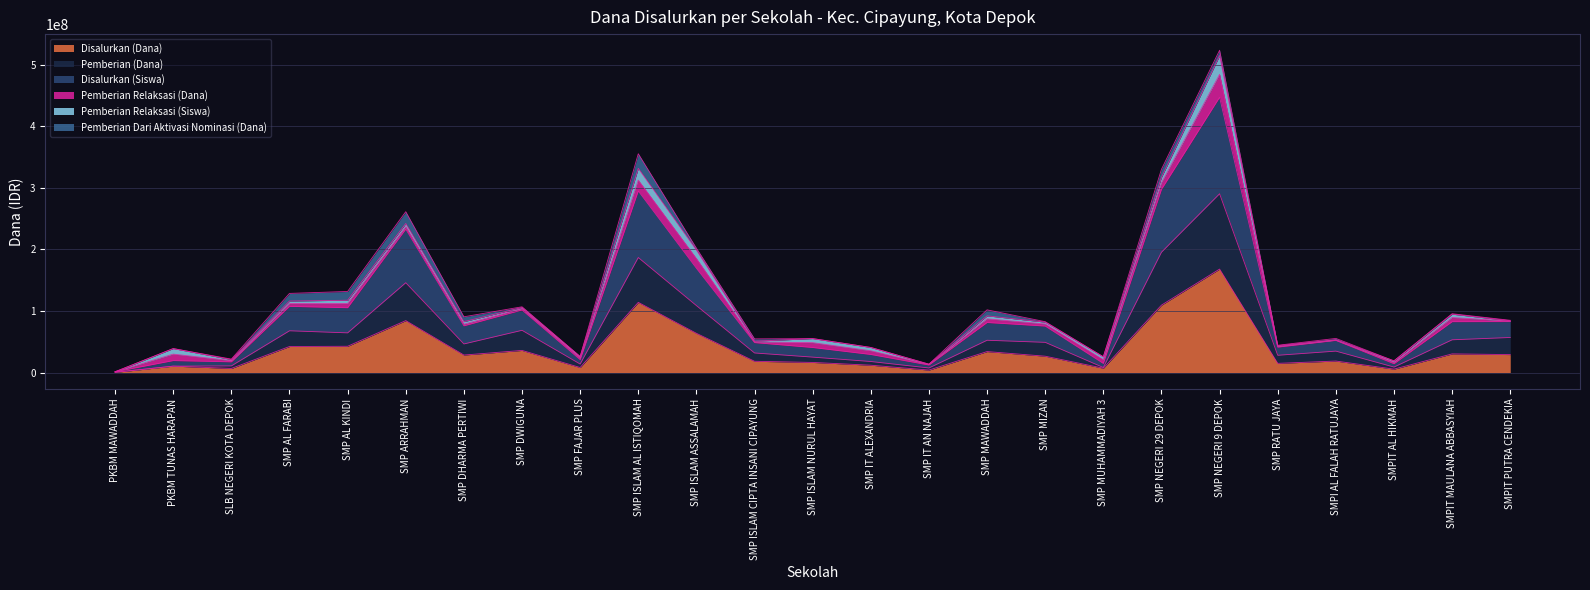

What is the label of the 8th point from the right?

SMP MUHAMMADIYAH 3